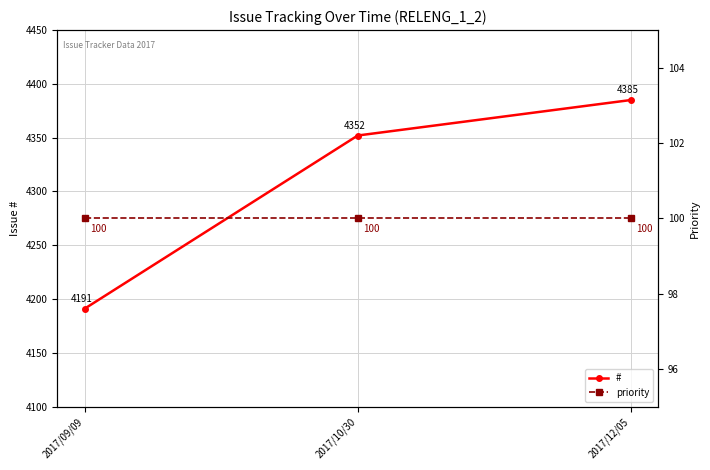

What position from the right is 2017/12/05?

1